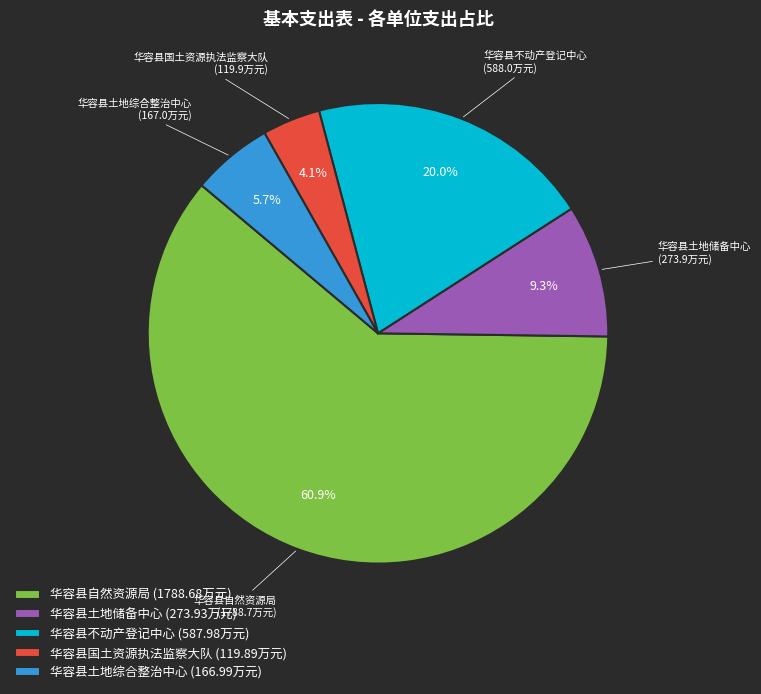

Which category has the smallest portion of the pie?

华容县国土资源执法监察大队